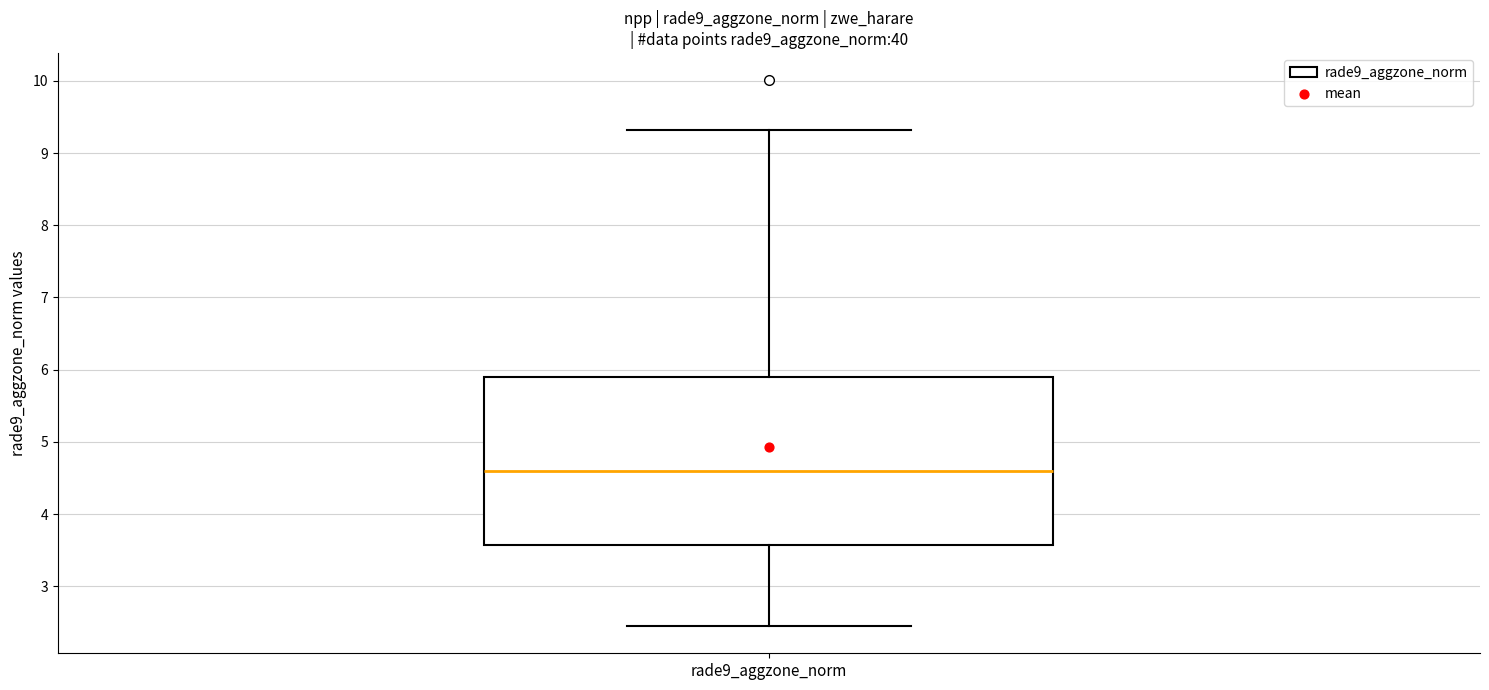

Where is the upper edge of the box for rade9_aggzone_norm on the y-axis? The values are not printed on the chart, so give them approximately, as read against the axis.

5.9